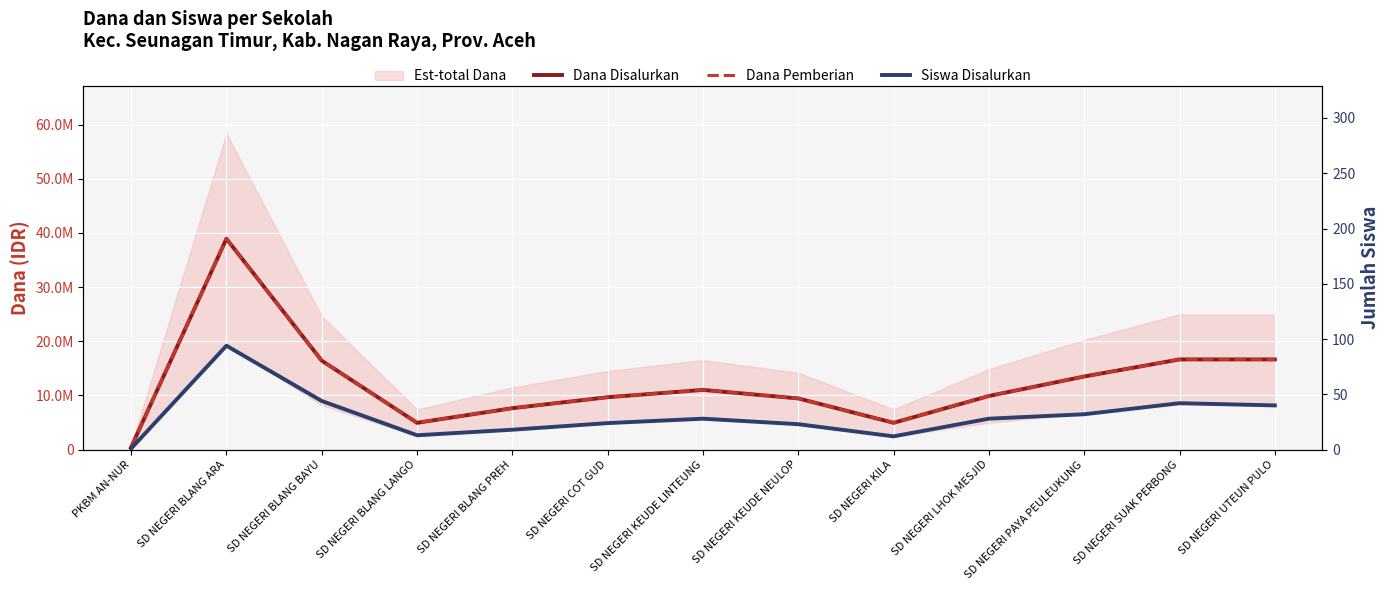

What is the total value across all series at SD NEGERI KILA?

9900012